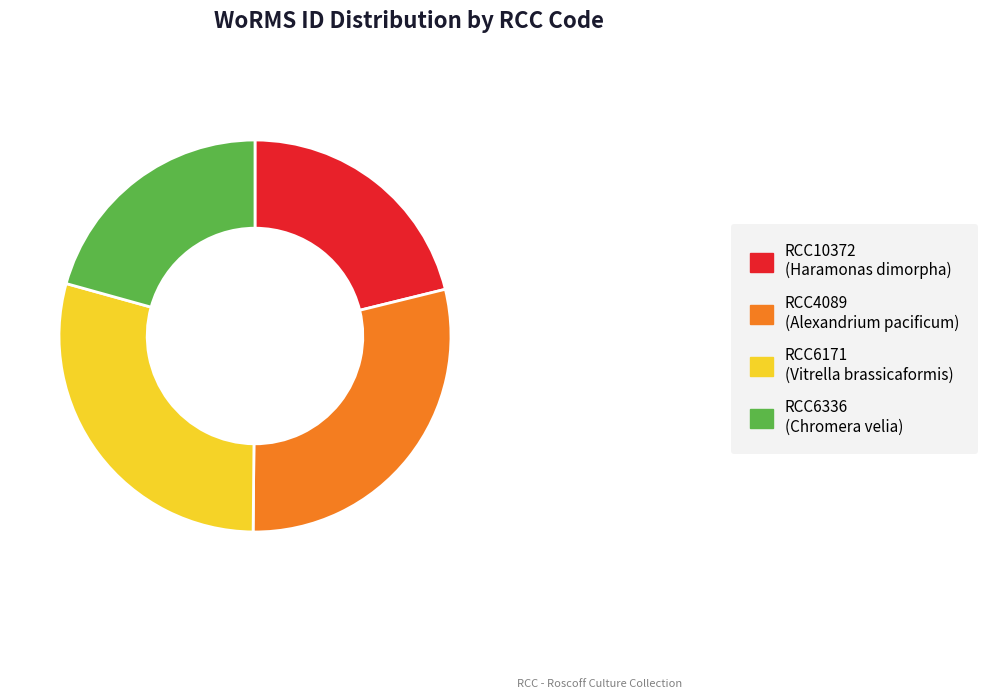

Count the number of slices in the pie.

4